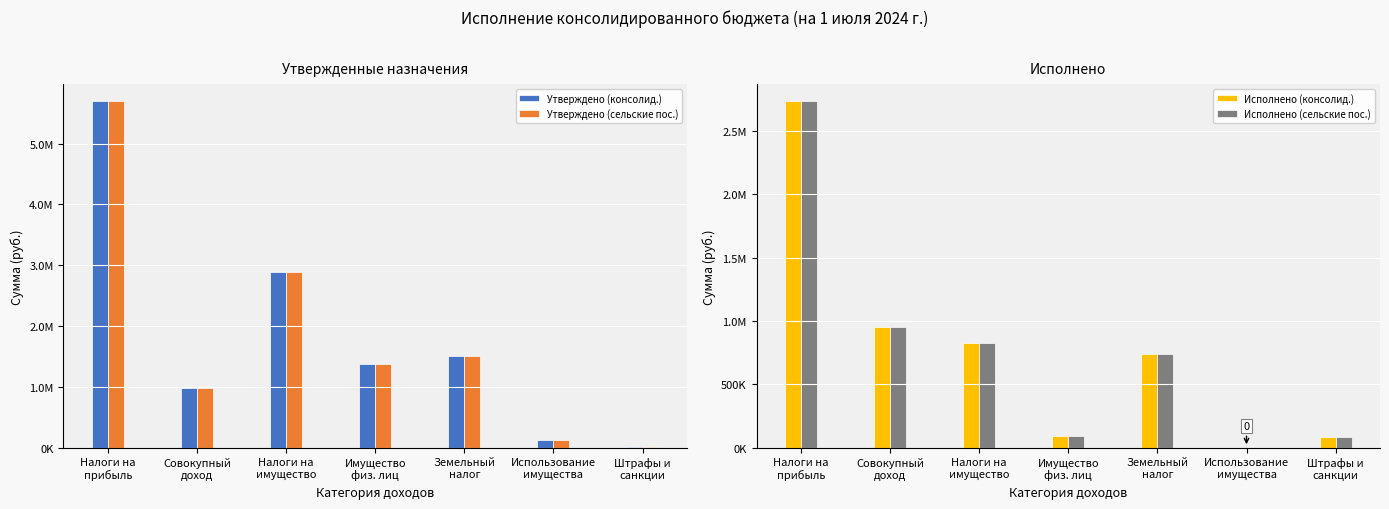

Are the bars grouped side by side (vs. stacked)?

Yes